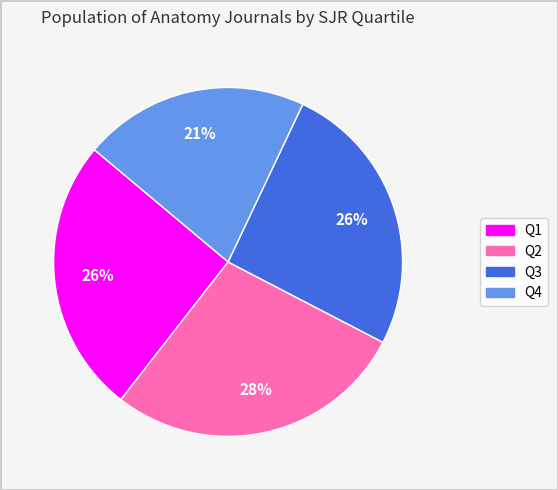

Which has a higher value, Q3 or Q2?

Q2